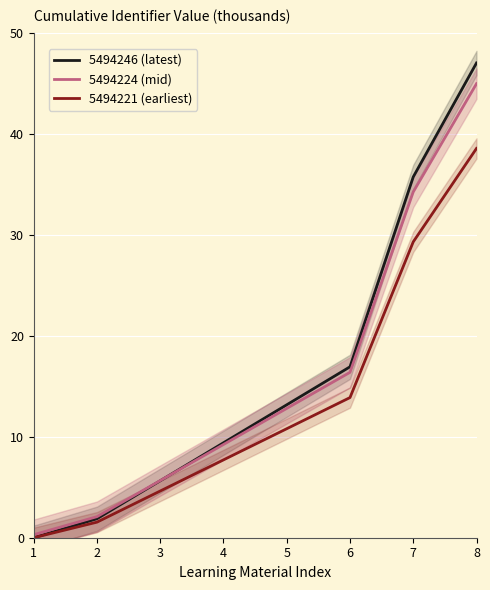

What is the maximum value for 5494246 (latest)?

47.0